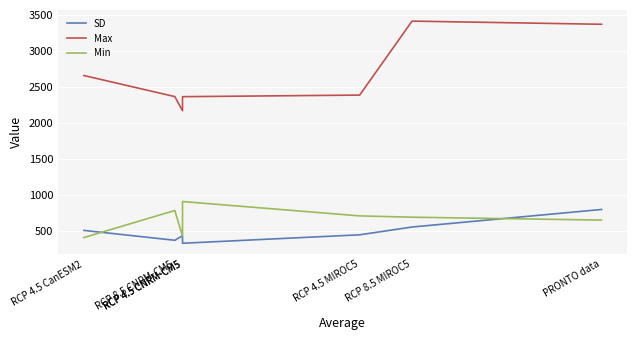

Where is the first local minimum for SD?

RCP 8.5 CNRM-CM5